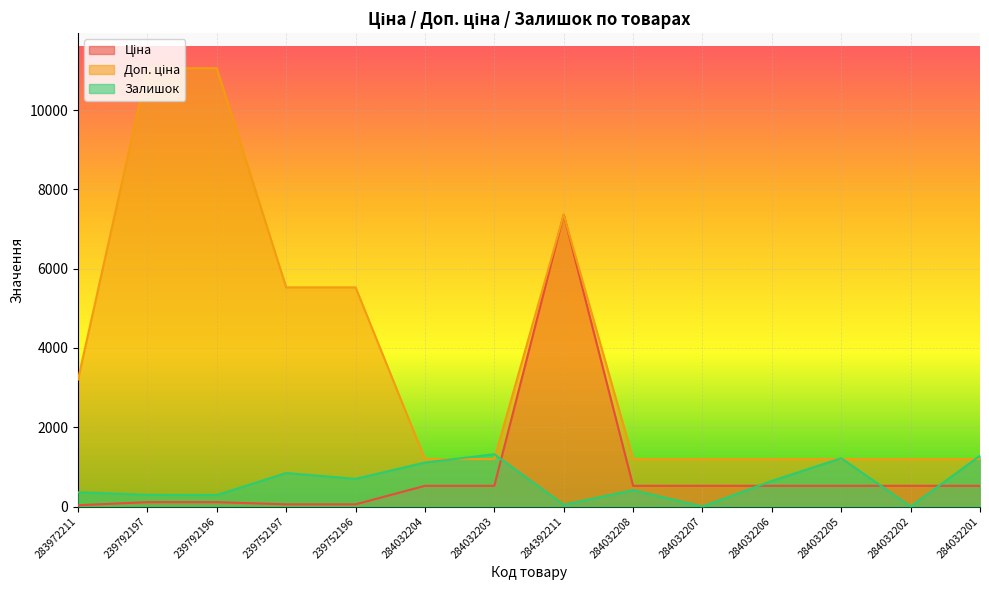

What is the greatest value displayed?

11055.0